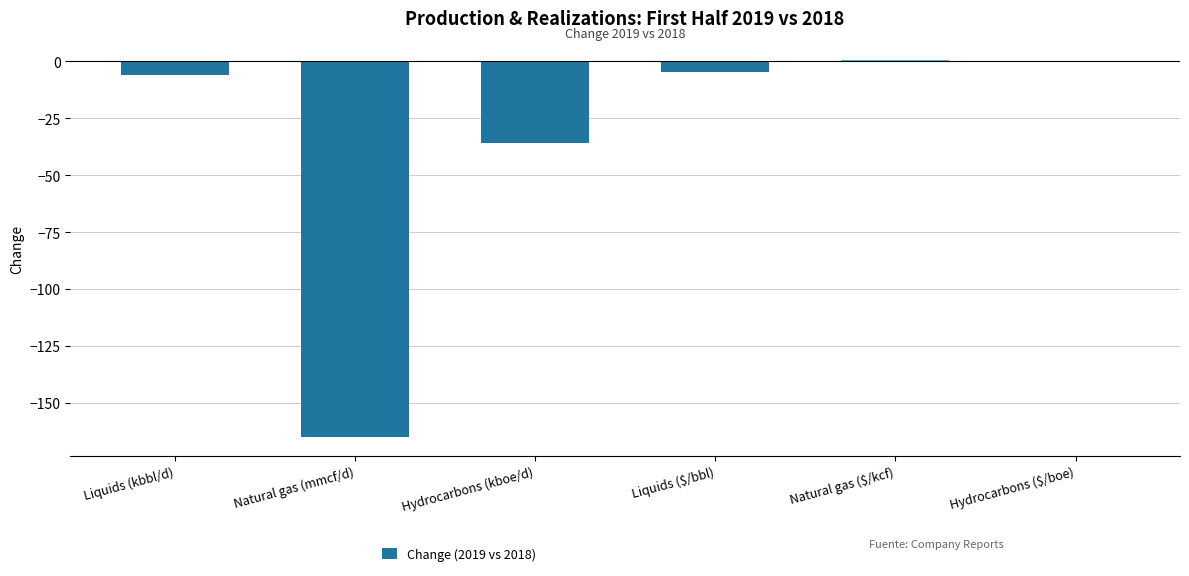

What is the sum of the values at Hydrocarbons (kboe/d) and Natural gas (mmcf/d)?

-201.0